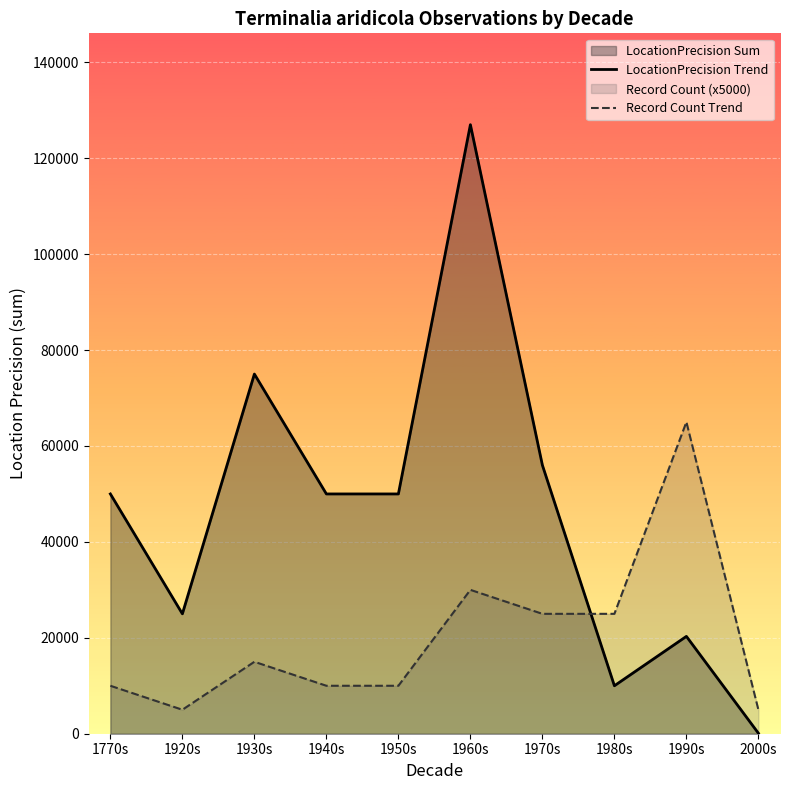

What is the difference between the maximum and minimum values in the Record Count Trend series?

60000